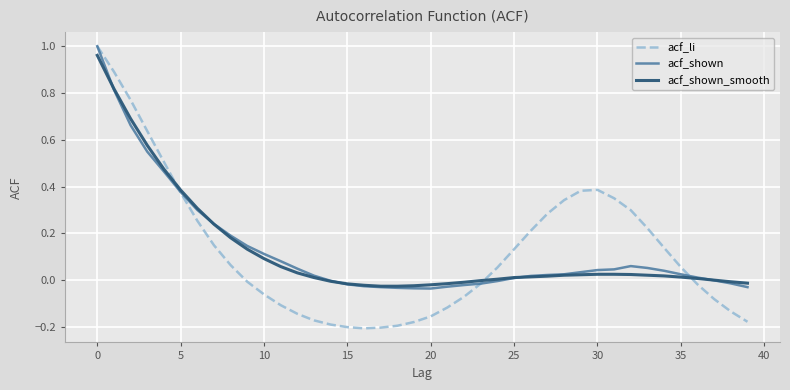

Where is the first local minimum for acf_shown?

20